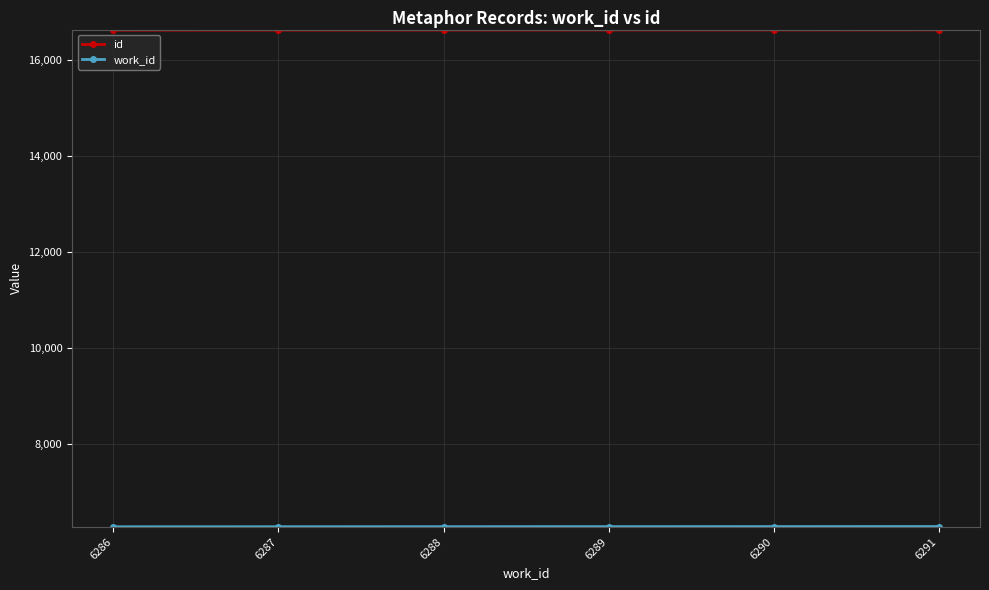

Which series has the largest total across all categories?

id